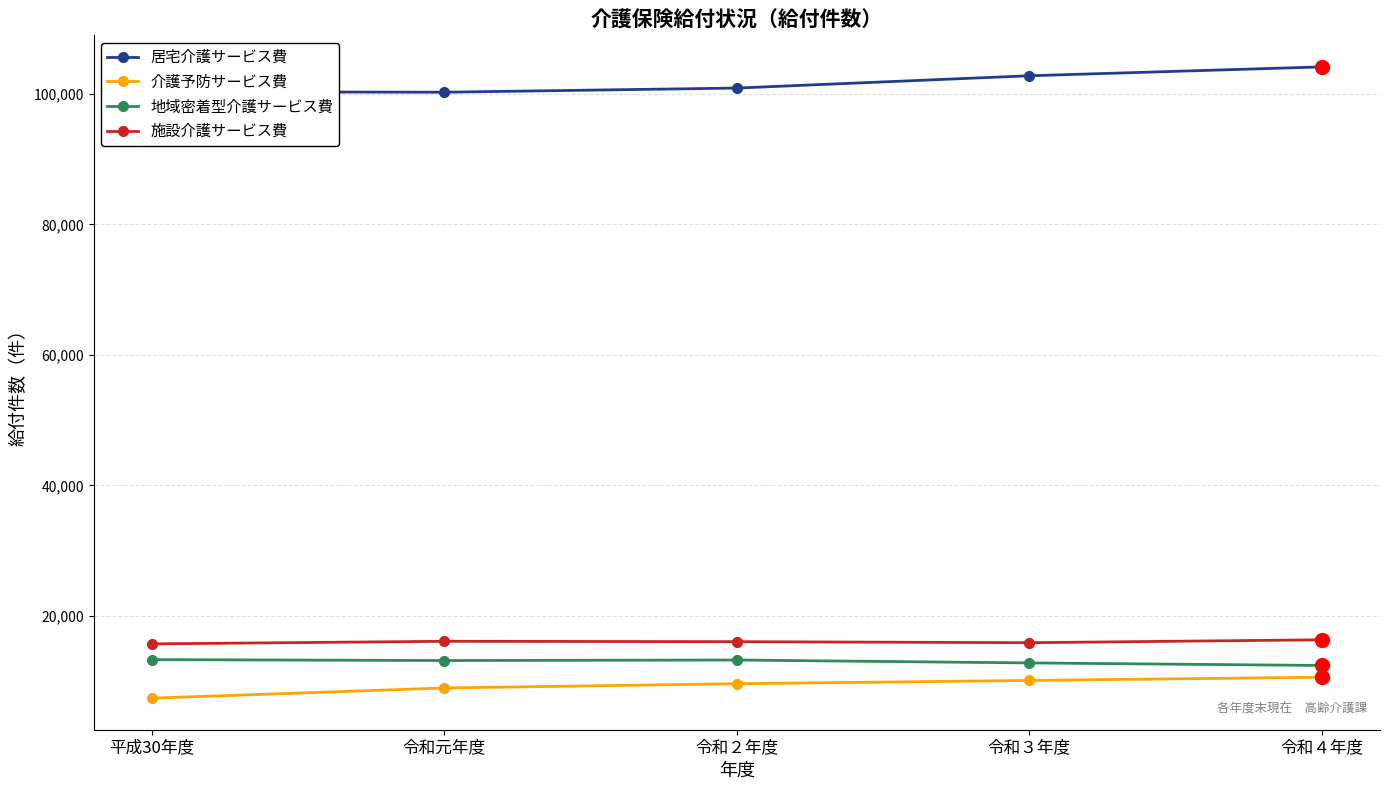

What is the difference between the highest and lowest values at 令和３年度?

92680